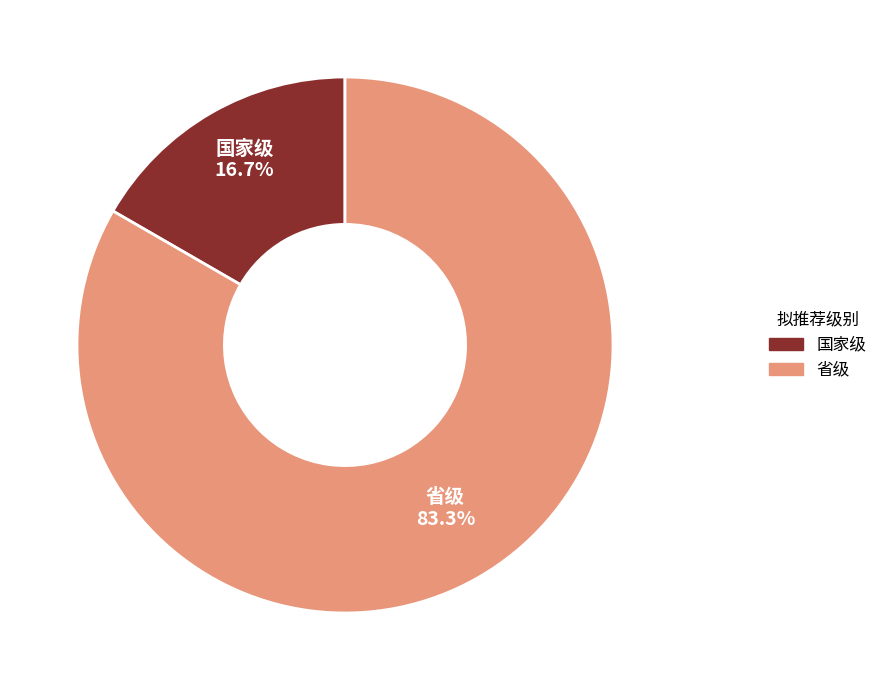

Between 省级 and 国家级, which is larger?

省级